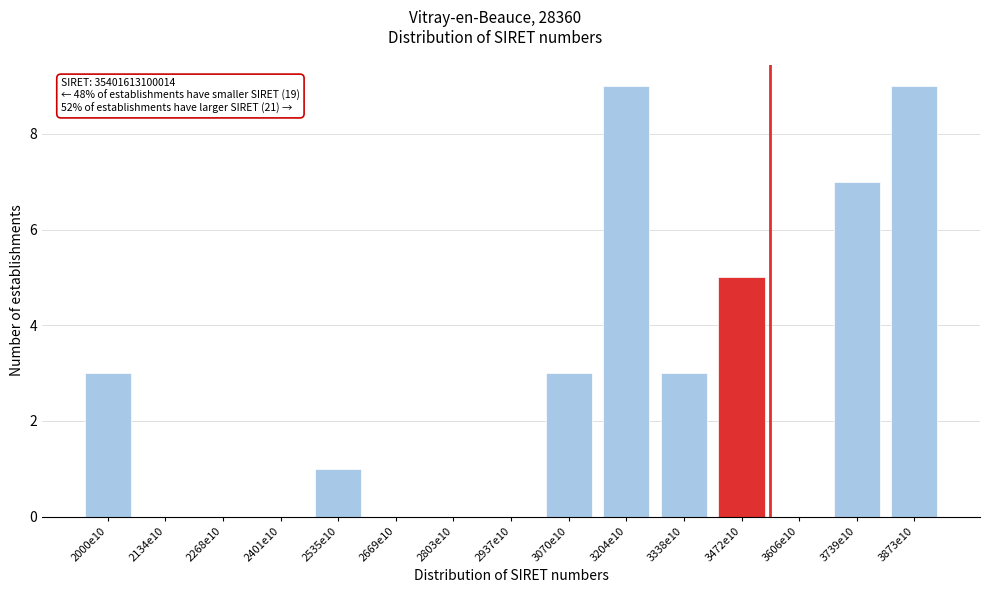

What is the ratio of the value at 2000e10 to the value at 3873e10?

0.3